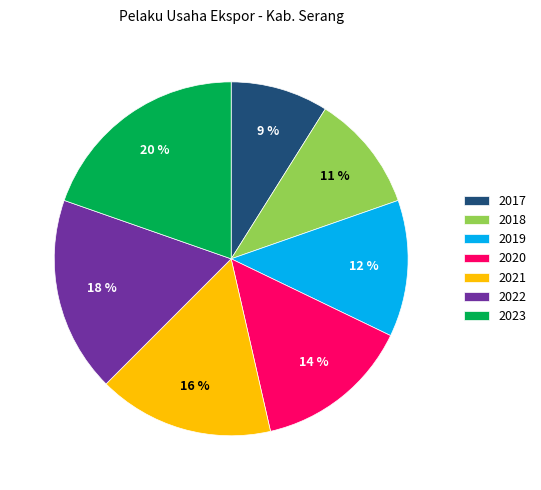

Is it true that 2020 is 7% of the pie?

False